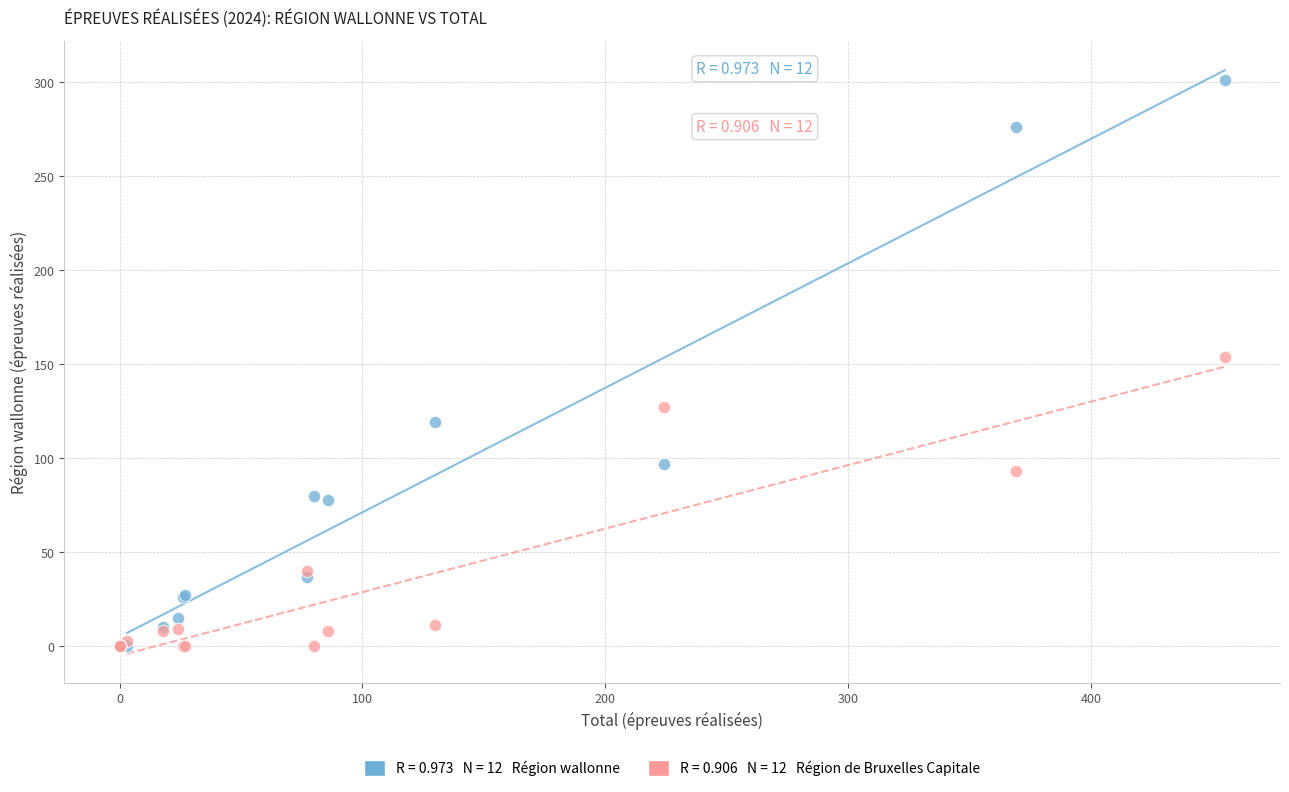

Across all series, what Y value is closest to 150?

154